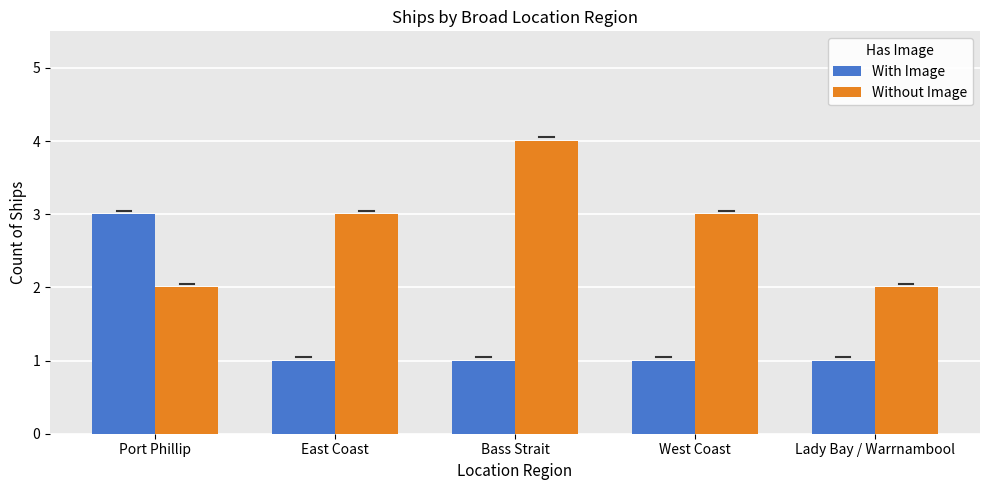

What is the greatest value displayed?

4